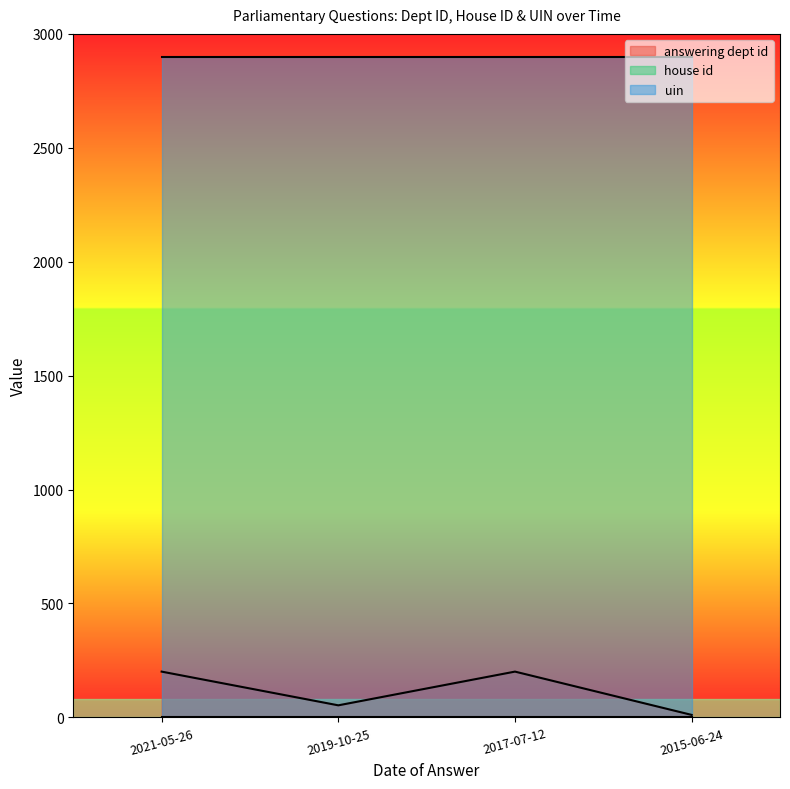

Reading left to right, extract all data points from this chart.

answering dept id: 2021-05-26=201	2019-10-25=53	2017-07-12=201	2015-06-24=11
house id: 2021-05-26=1	2019-10-25=1	2017-07-12=1	2015-06-24=1
uin: 2021-05-26=2897	2019-10-25=2897	2017-07-12=2897	2015-06-24=2897